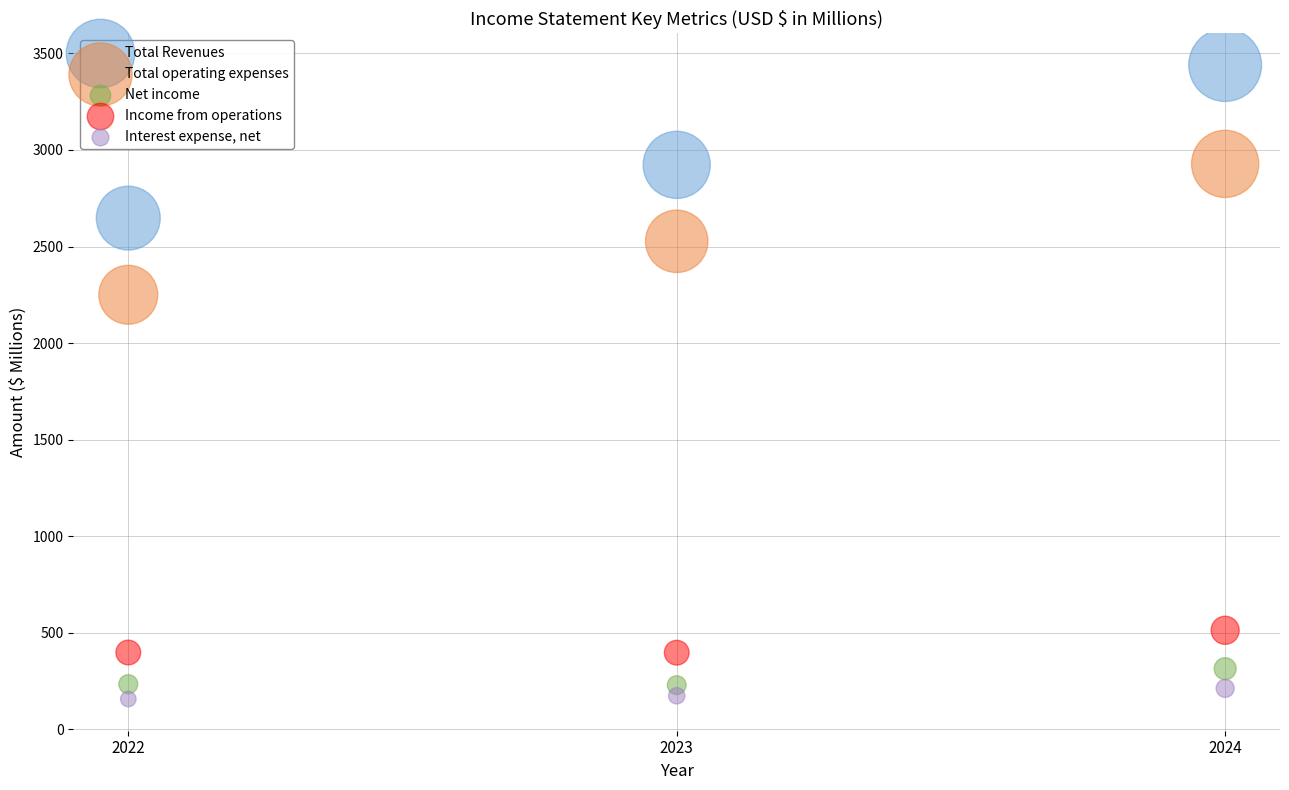

Across all data points, what is the range of Y values (max minus min)?

3284